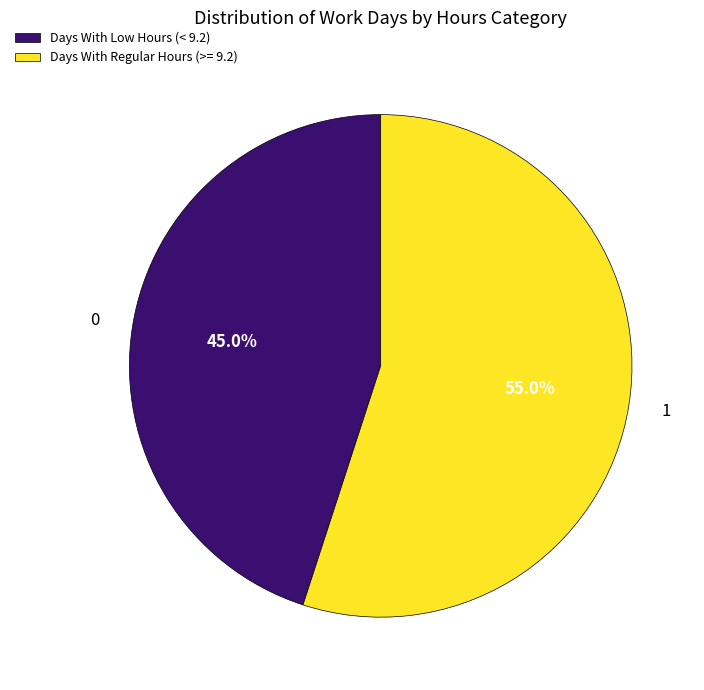

What is the ratio of the value at Days With Low Hours (< 9.2) to the value at Days With Regular Hours (>= 9.2)?

0.8